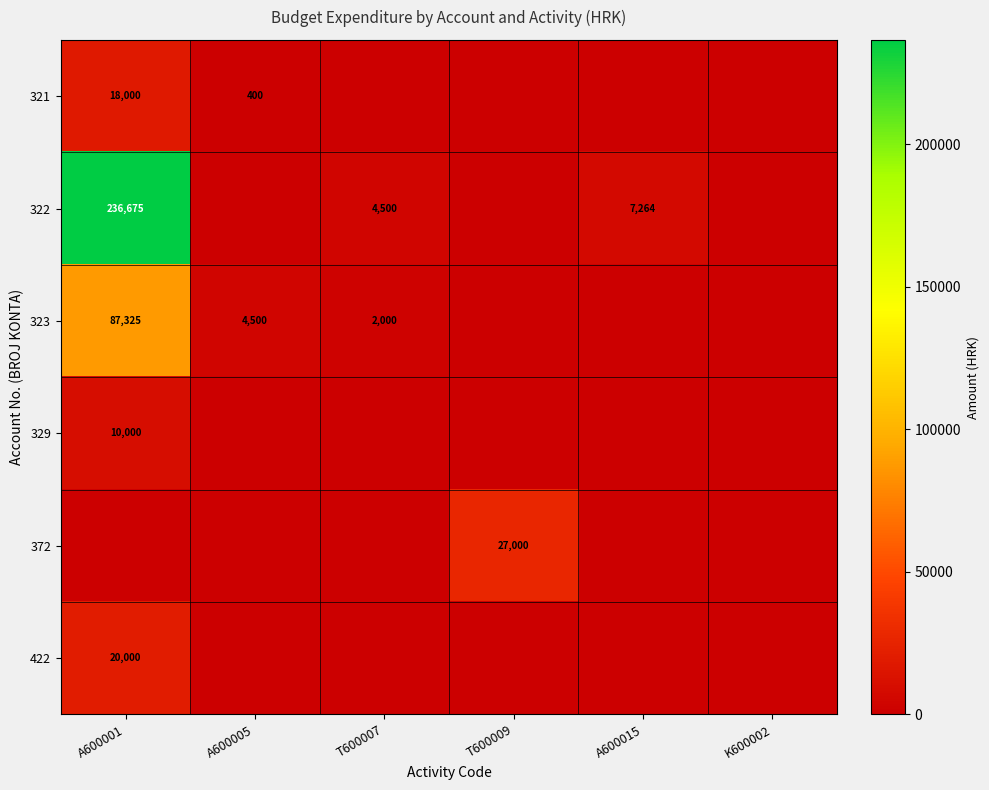

Is it true that 329 equals 10000 at A600001?

True